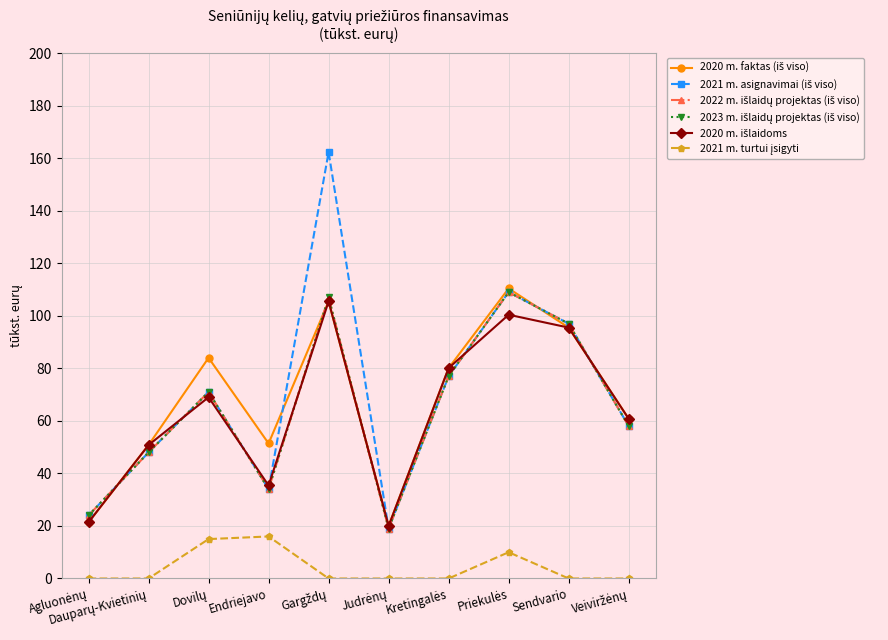

True or false: 2022 m. išlaidų projektas (iš viso) and 2021 m. turtui įsigyti intersect in this chart.

False